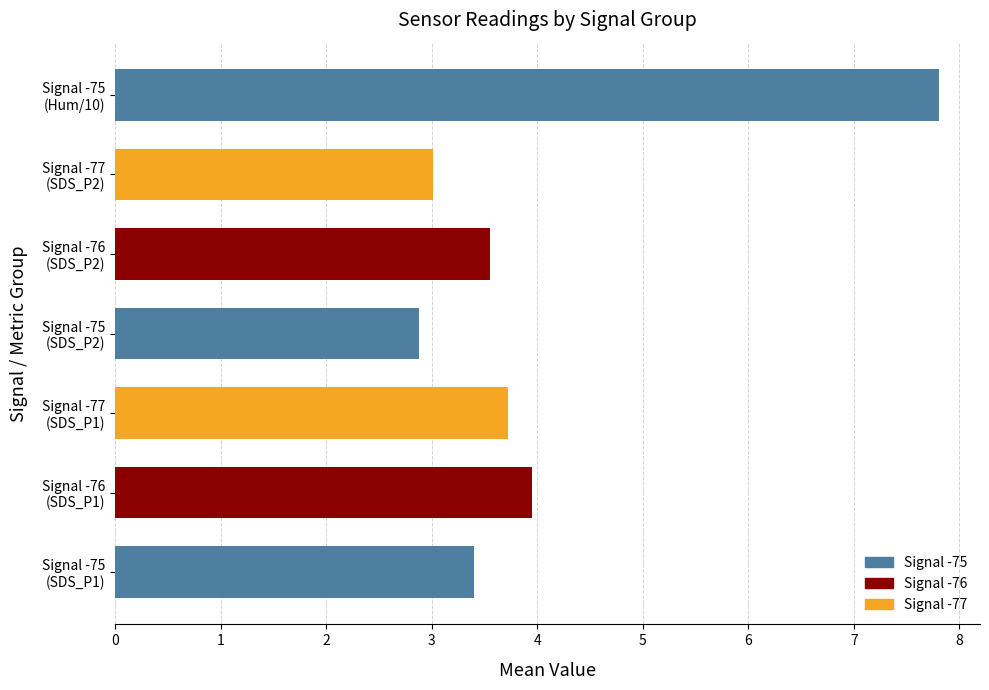

Does the chart contain any negative values?

No